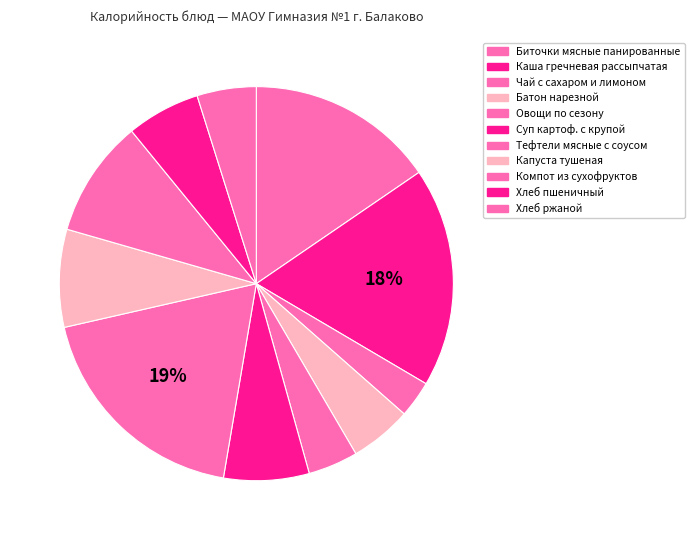

To the nearest percent, what is the combined percentage of Суп картоф. с крупой and Капуста тушеная?

15%